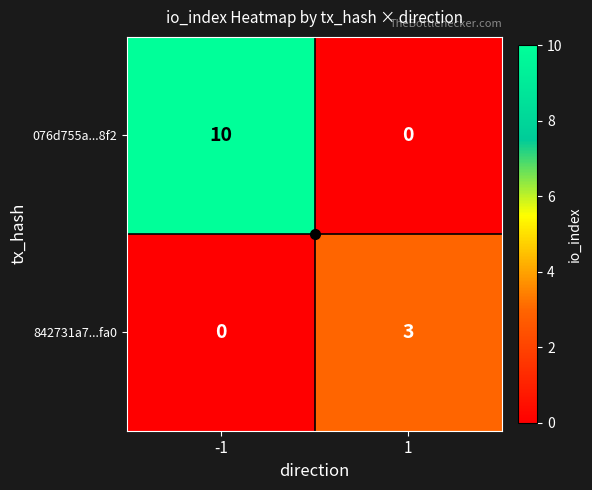

What is the total value across all series at -1?

10